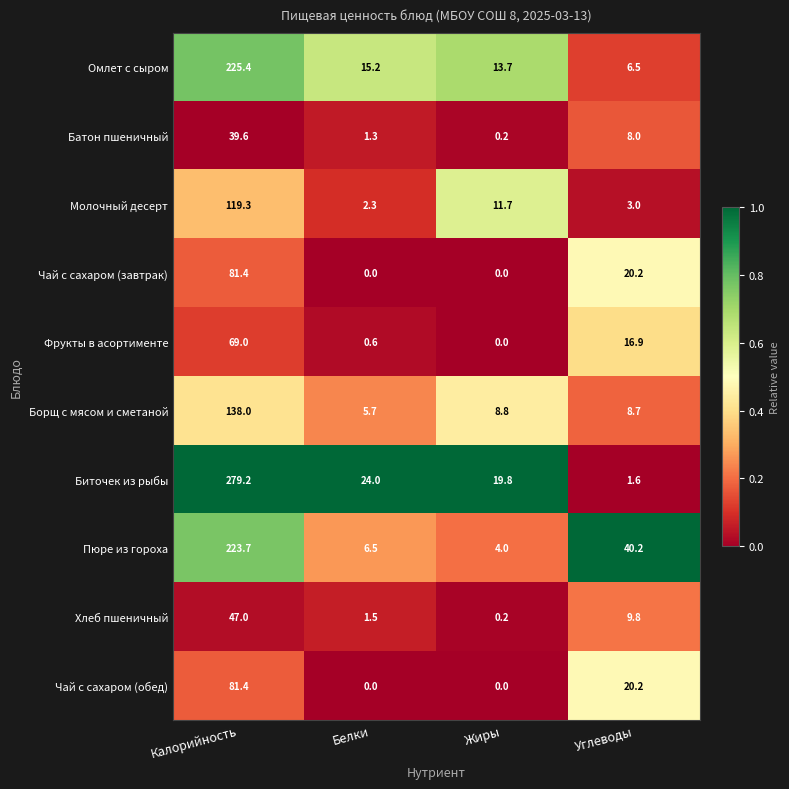

What is the difference between the maximum and minimum values in the Чай с сахаром (обед) series?

81.4